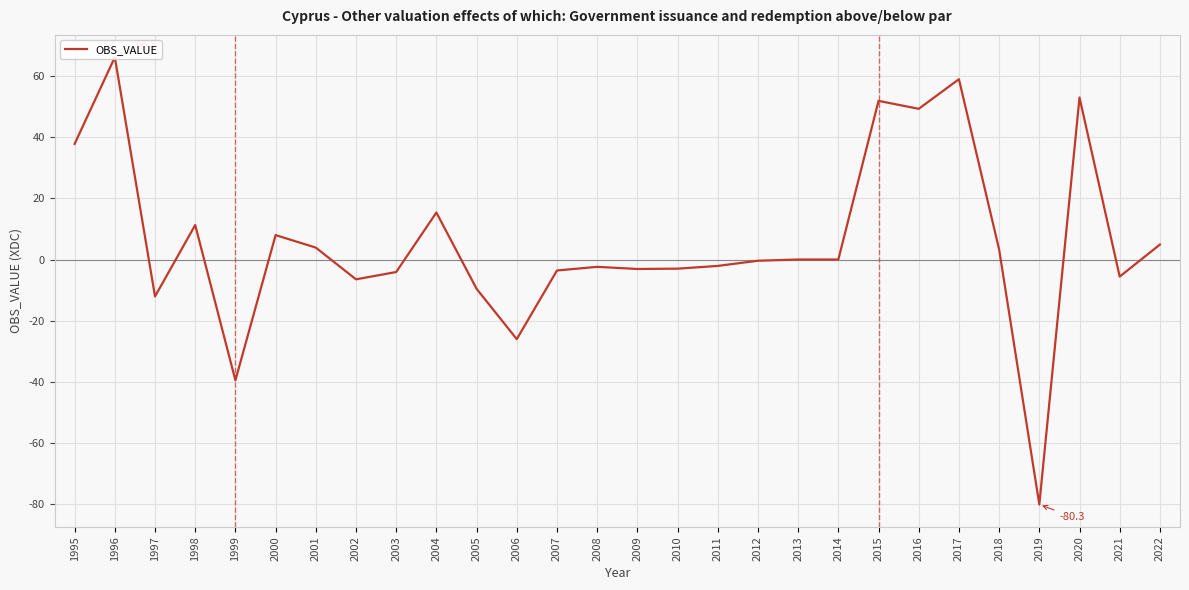

What is the difference between the maximum and second lowest values?

105.9